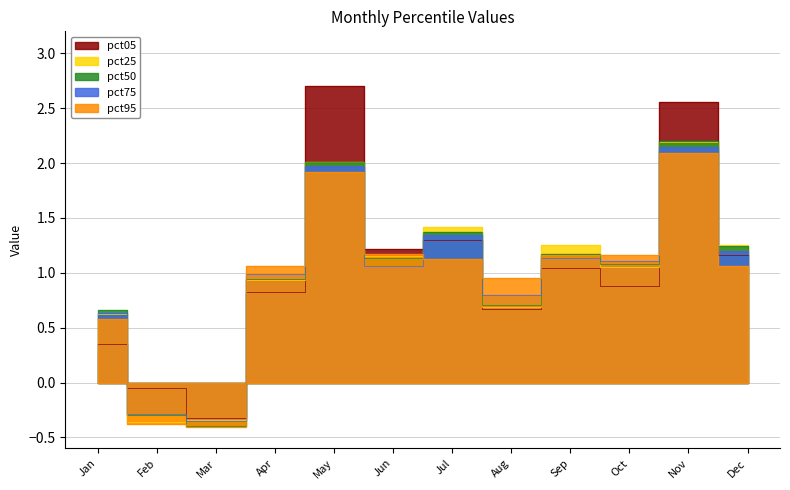

How many negative values does the pct75 series have?

2